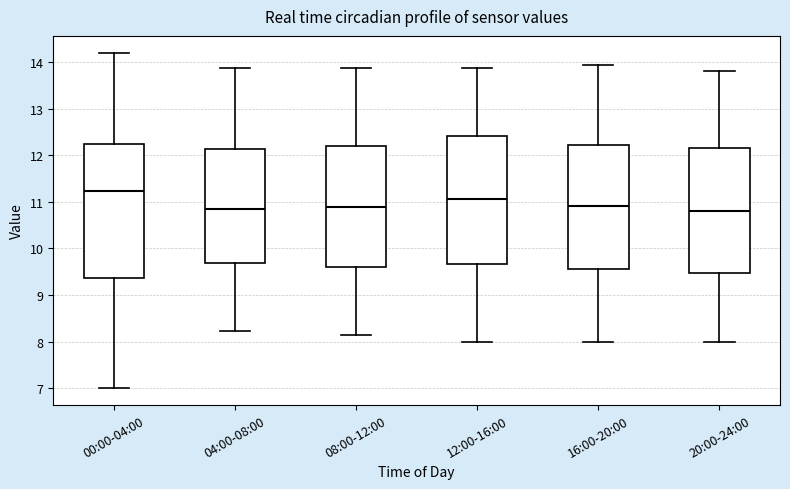

Reading left to right, read every box against the y-axis: the position of its median line, the range the box covers, and the ends of its whiskers. The values are not printed on the chart, so give them approximately, as read against the axis.

00:00-04:00: median 11.2, box 9.4 to 12.2, whiskers 7.0 to 14.2
04:00-08:00: median 10.9, box 9.7 to 12.1, whiskers 8.2 to 13.9
08:00-12:00: median 10.9, box 9.6 to 12.2, whiskers 8.1 to 13.9
12:00-16:00: median 11.1, box 9.7 to 12.4, whiskers 8.0 to 13.9
16:00-20:00: median 10.9, box 9.6 to 12.2, whiskers 8.0 to 13.9
20:00-24:00: median 10.8, box 9.5 to 12.2, whiskers 8.0 to 13.8